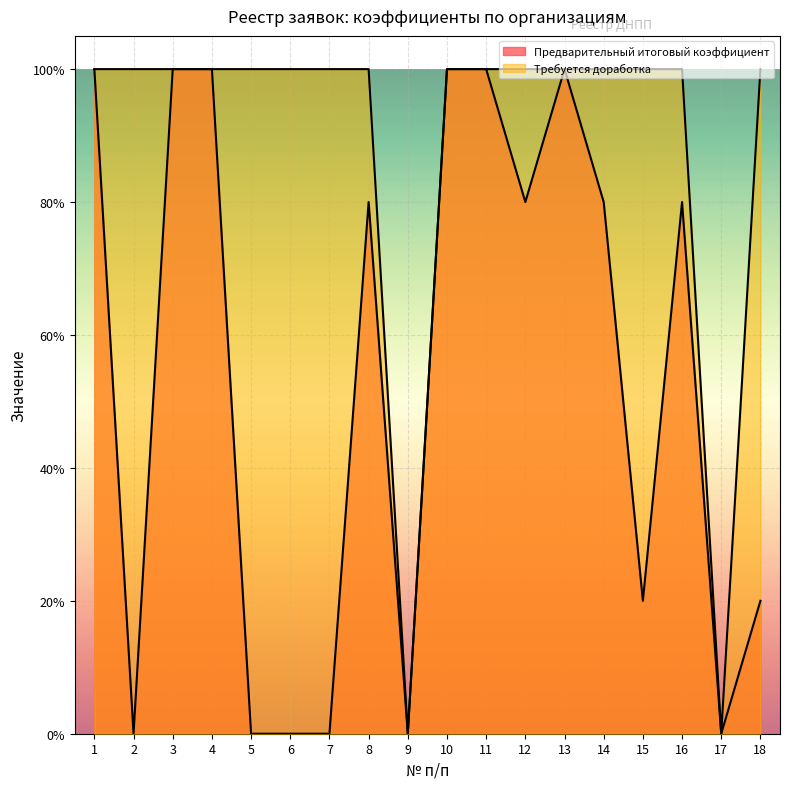

Which series has the widest spread of values?

Предварительный итоговый коэффициент